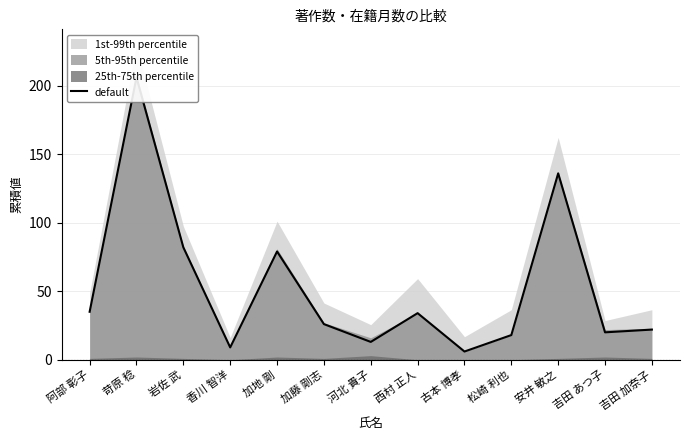

Reading left to right, extract all data points from this chart.

35	206	82	9	79	26	13	34	6	18	136	20	22